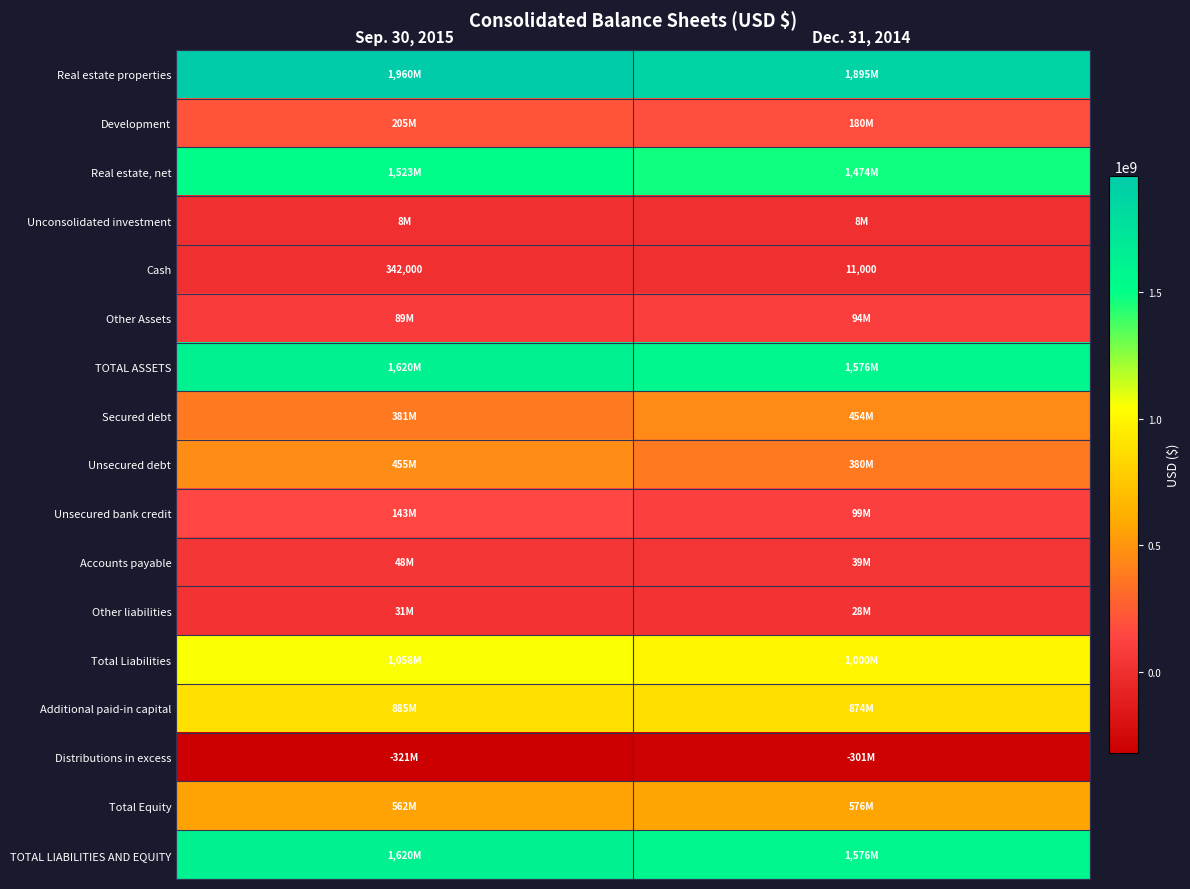

Which series has the largest range (max minus min)?

Unsecured debt